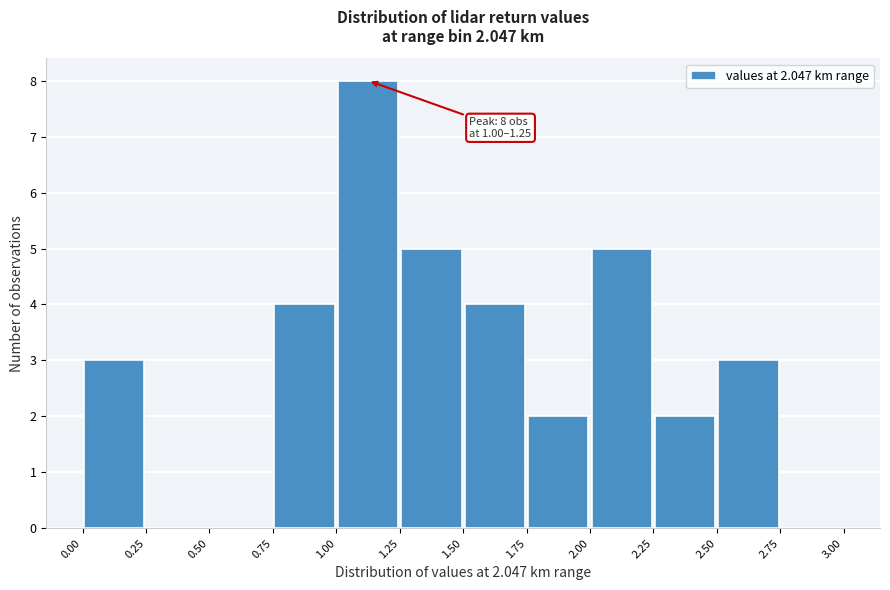

Which range on the x-axis has the tallest bar?

1.00 to 1.25